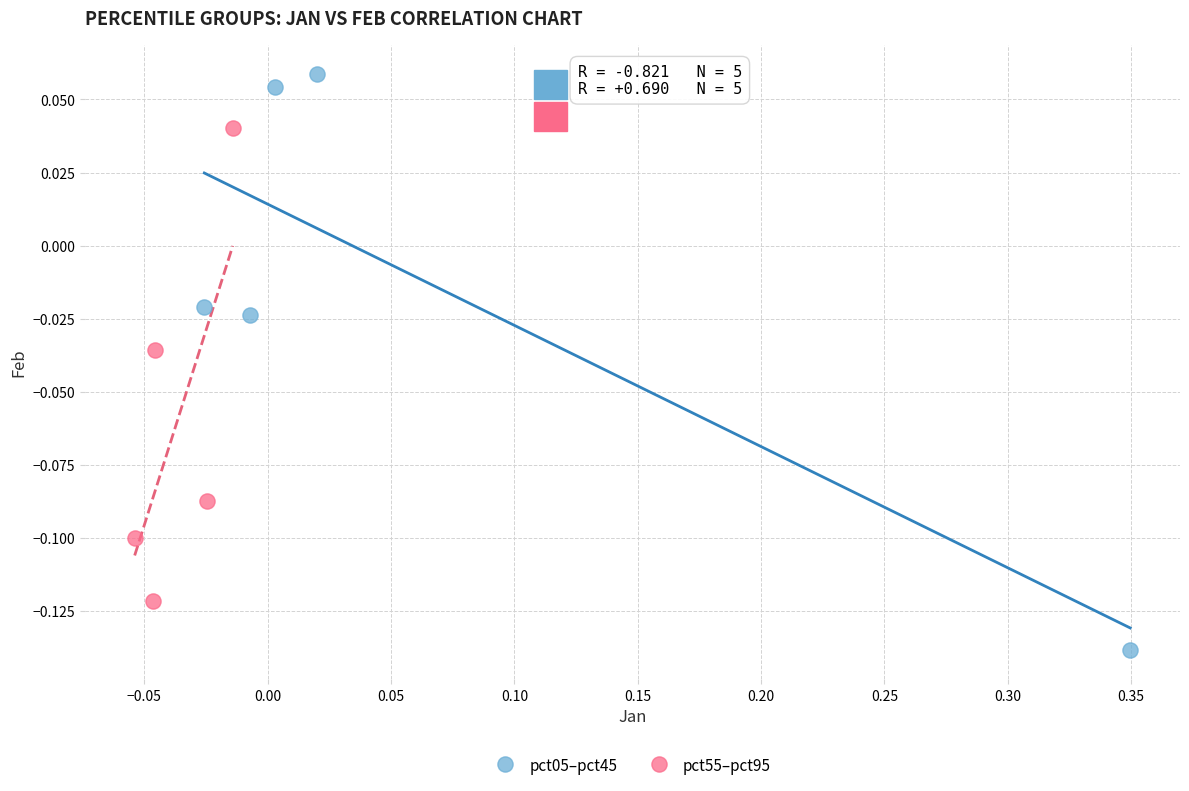

Which series reaches the maximum Y coordinate?

pct05–pct45